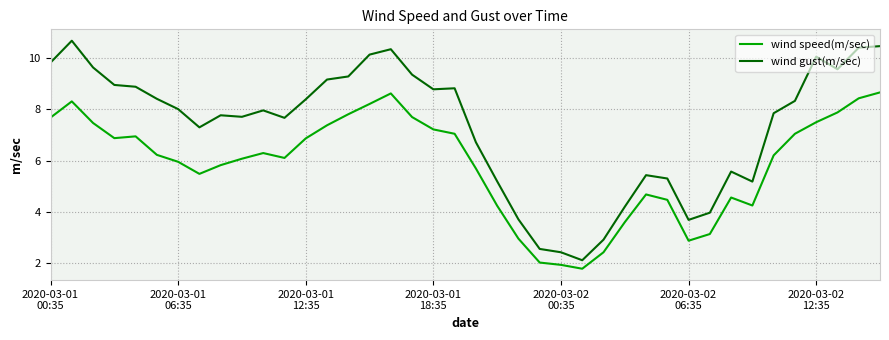

At how many categories does at least one series exceed 6?

27